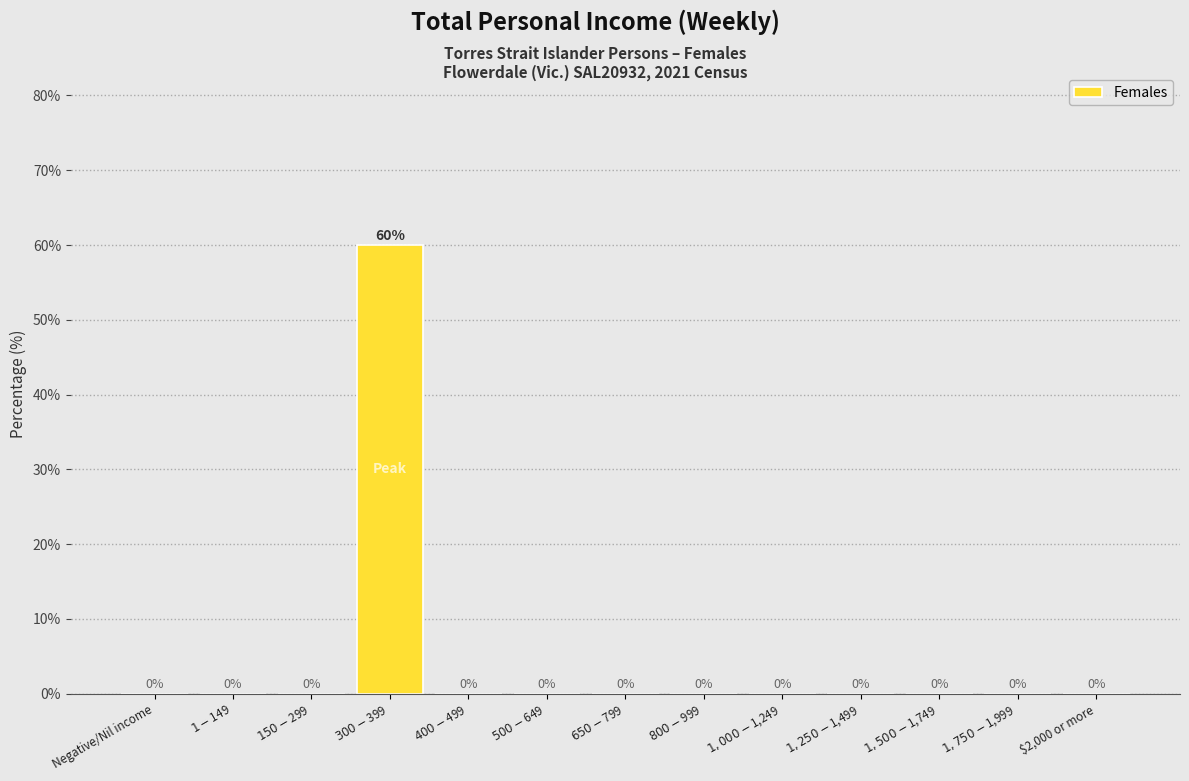

What is the maximum value shown in the chart?

60